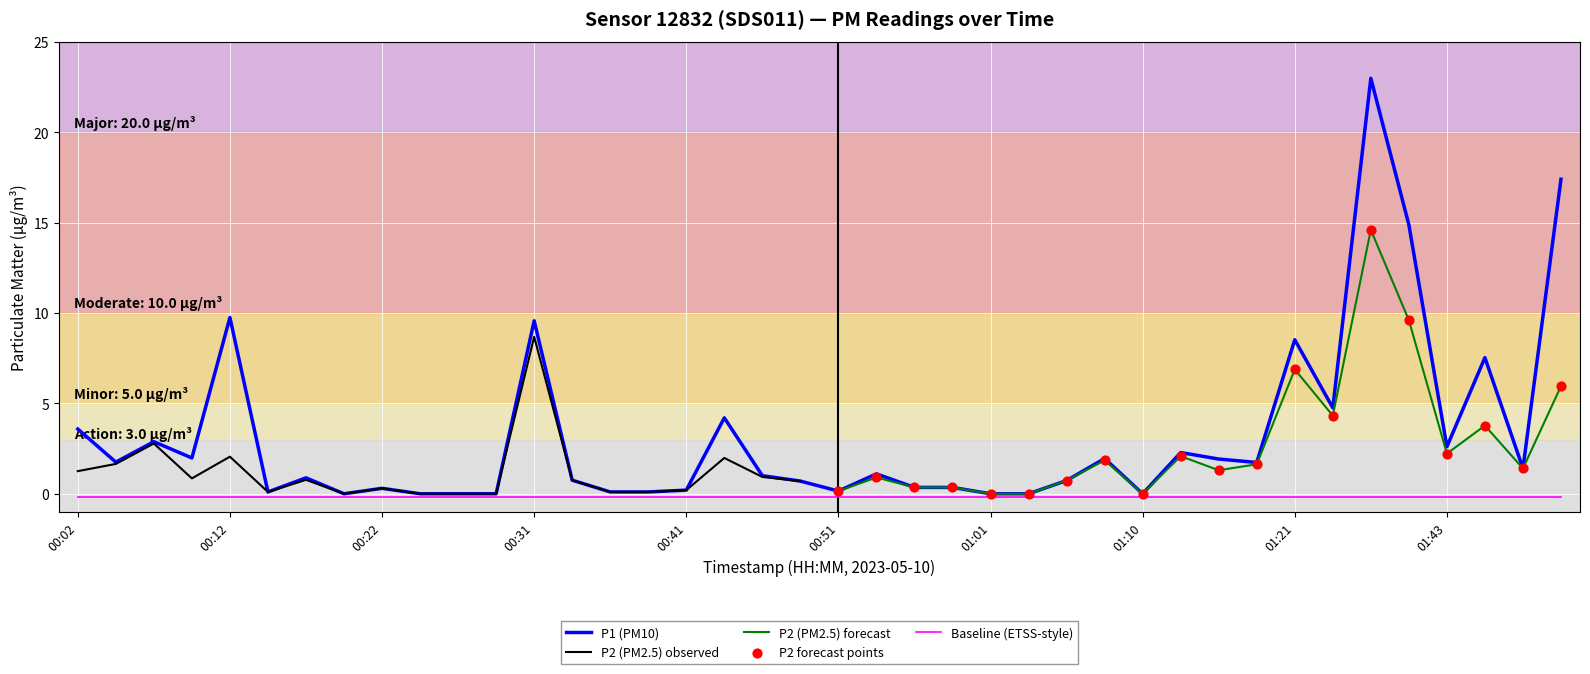

What is the change in value from 00:53 to 00:56?

-0.8